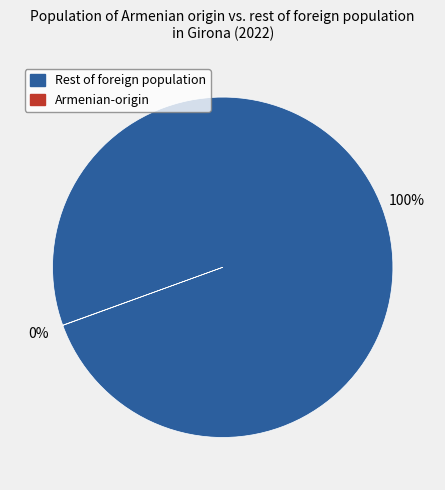

To the nearest percent, what is the average slice percentage?

50%